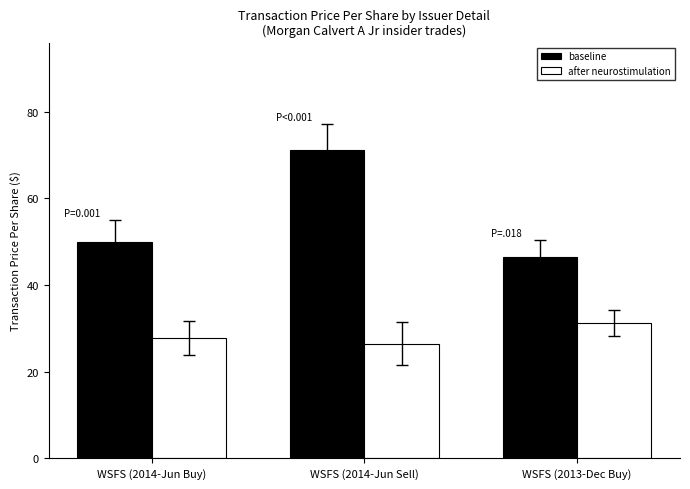

Where does the baseline series first go above 49?

WSFS (2014-Jun Buy)